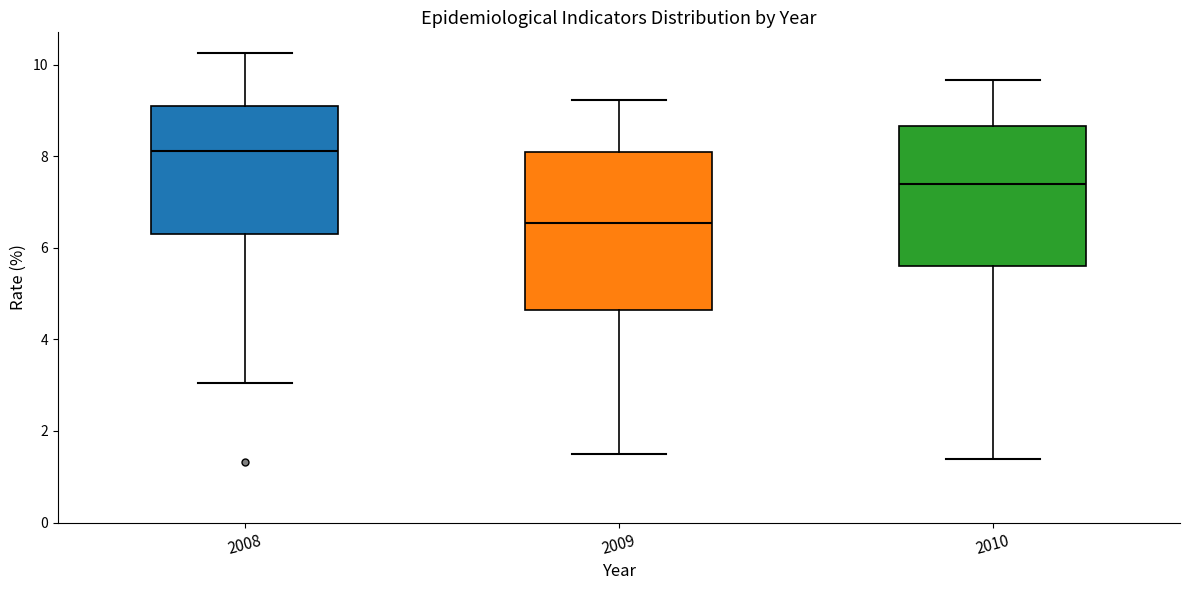

Reading left to right, transcribe this box plot: for each box, give where its median line is, the range the box spans, and where its two whiskers end, as read against the y-axis. The values are not printed on the chart, so give them approximately, as read against the axis.

2008: median 8.2, box 6.2 to 9.0, whiskers 3.0 to 10.2
2009: median 6.6, box 4.6 to 8.2, whiskers 1.6 to 9.2
2010: median 7.4, box 5.6 to 8.6, whiskers 1.4 to 9.6